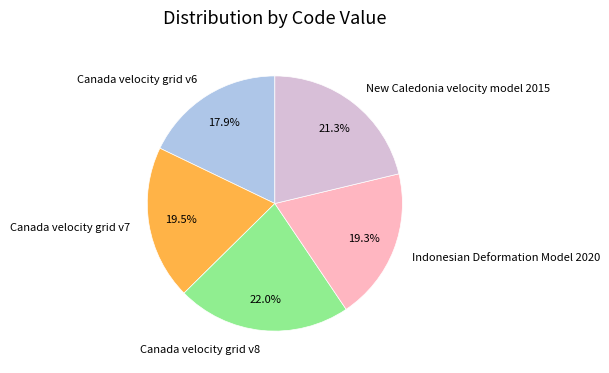

The New Caledonia velocity model 2015 slice represents 21% of the pie. True or false?

True